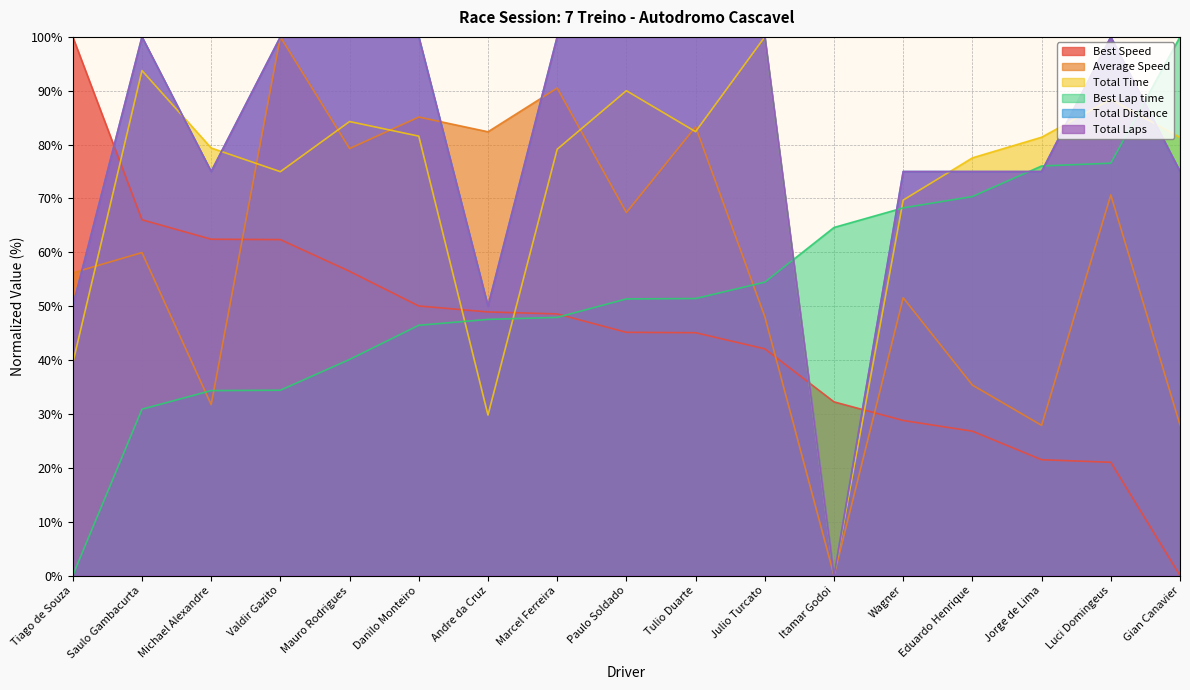

Reading right to left, what are all the values shown in this chart?

Total Laps: Gian Canavier=75.0	Luci Domingeus=100.0	Jorge de Lima=75.0	Eduardo Henrique=75.0	Wagner=75.0	Itamar Godoi=0.0	Julio Turcato=100.0	Tulio Duarte=100.0	Paulo Soldado=100.0	Marcel Ferreira=100.0	Andre da Cruz=50.0	Danilo Monteiro=100.0	Mauro Rodrigues=100.0	Valdir Gazito=100.0	Michael Alexandre=75.0	Saulo Gambacurta=100.0	Tiago de Souza=50.0
Total Time: Gian Canavier=81.3	Luci Domingeus=88.4	Jorge de Lima=81.4	Eduardo Henrique=77.5	Wagner=69.7	Itamar Godoi=0.0	Julio Turcato=100.0	Tulio Duarte=82.4	Paulo Soldado=90.0	Marcel Ferreira=79.1	Andre da Cruz=29.8	Danilo Monteiro=81.6	Mauro Rodrigues=84.3	Valdir Gazito=75.0	Michael Alexandre=79.4	Saulo Gambacurta=93.7	Tiago de Souza=39.4
Best Lap time: Gian Canavier=100.0	Luci Domingeus=76.5	Jorge de Lima=76.0	Eduardo Henrique=70.4	Wagner=68.3	Itamar Godoi=64.6	Julio Turcato=54.5	Tulio Duarte=51.4	Paulo Soldado=51.3	Marcel Ferreira=47.9	Andre da Cruz=47.5	Danilo Monteiro=46.5	Mauro Rodrigues=40.1	Valdir Gazito=34.4	Michael Alexandre=34.3	Saulo Gambacurta=30.9	Tiago de Souza=0.0
Best Speed: Gian Canavier=0.0	Luci Domingeus=21.0	Jorge de Lima=21.5	Eduardo Henrique=26.8	Wagner=28.8	Itamar Godoi=32.2	Julio Turcato=42.1	Tulio Duarte=45.1	Paulo Soldado=45.1	Marcel Ferreira=48.6	Andre da Cruz=48.9	Danilo Monteiro=50.0	Mauro Rodrigues=56.5	Valdir Gazito=62.4	Michael Alexandre=62.4	Saulo Gambacurta=66.0	Tiago de Souza=100.0
Average Speed: Gian Canavier=28.0	Luci Domingeus=70.7	Jorge de Lima=27.9	Eduardo Henrique=35.4	Wagner=51.6	Itamar Godoi=0.0	Julio Turcato=48.1	Tulio Duarte=83.3	Paulo Soldado=67.4	Marcel Ferreira=90.5	Andre da Cruz=82.4	Danilo Monteiro=85.1	Mauro Rodrigues=79.3	Valdir Gazito=100.0	Michael Alexandre=31.7	Saulo Gambacurta=60.0	Tiago de Souza=56.2
Total Distance: Gian Canavier=75.0	Luci Domingeus=100.0	Jorge de Lima=75.0	Eduardo Henrique=75.0	Wagner=75.0	Itamar Godoi=0.0	Julio Turcato=100.0	Tulio Duarte=100.0	Paulo Soldado=100.0	Marcel Ferreira=100.0	Andre da Cruz=50.0	Danilo Monteiro=100.0	Mauro Rodrigues=100.0	Valdir Gazito=100.0	Michael Alexandre=75.0	Saulo Gambacurta=100.0	Tiago de Souza=50.0